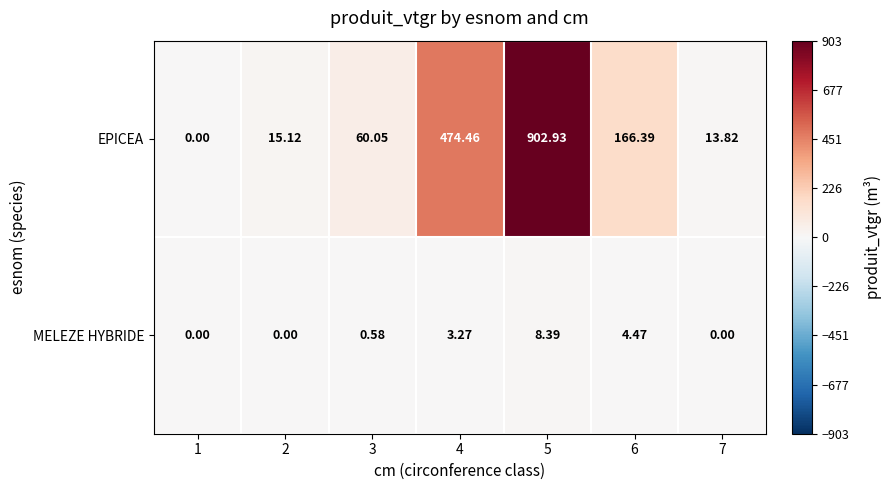

Which series has the largest range (max minus min)?

EPICEA